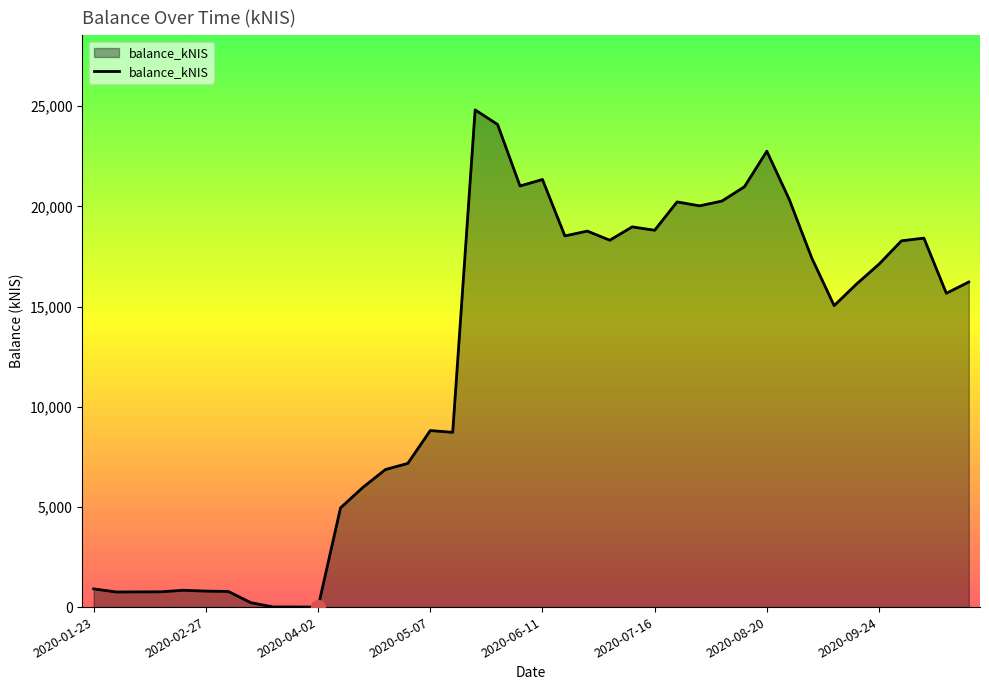

What is the greatest value displayed?

24819.6